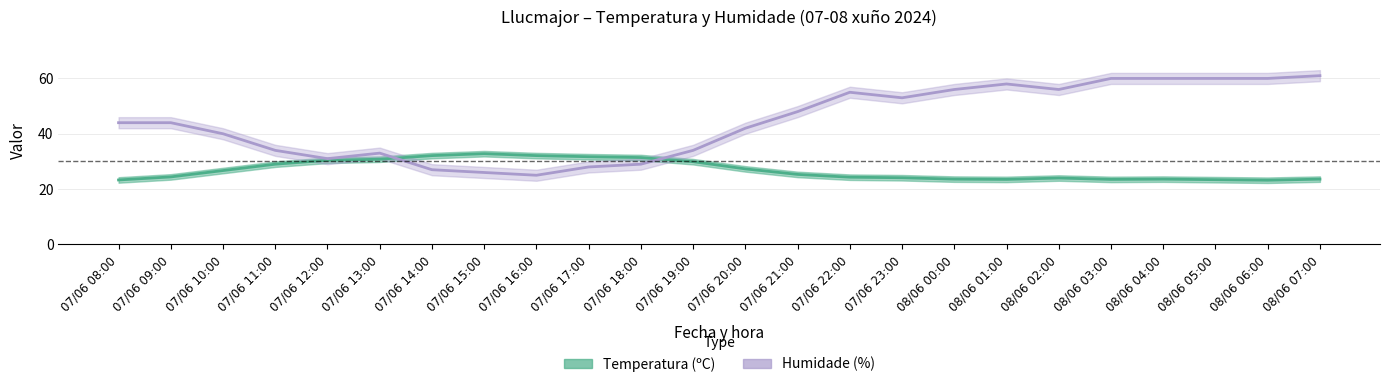

At which label does Humidade (%) first exceed 44?

07/06 21:00